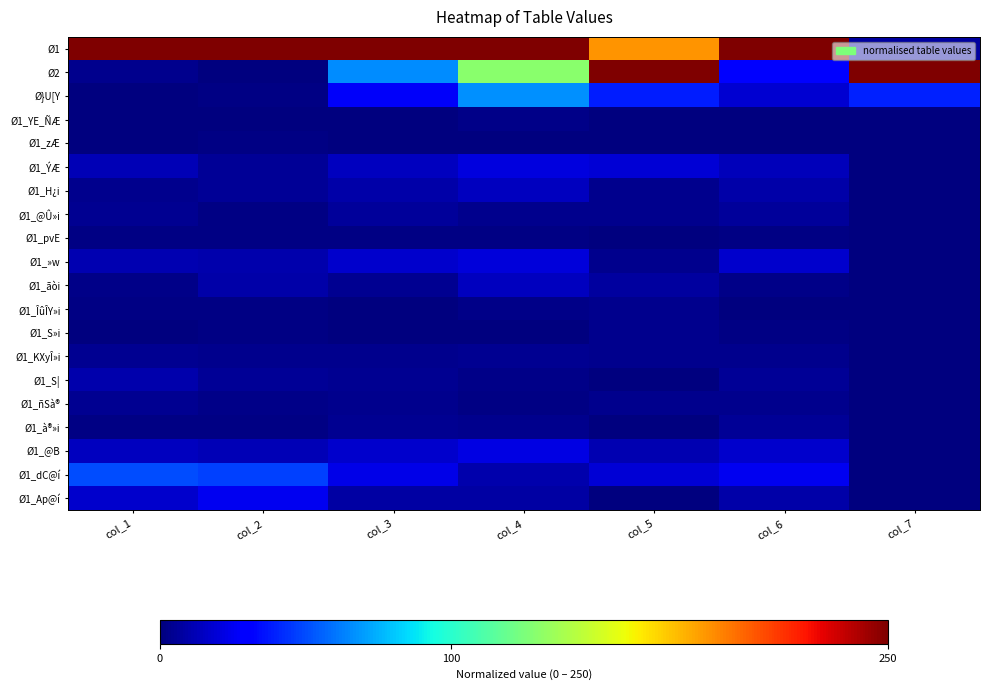

Reading left to right, list all the values displayed in this chart.

Ø1: col_1=250.0	col_2=250.0	col_3=250.0	col_4=250.0	col_5=188.5	col_6=250.0	col_7=7.4
Ø2: col_1=3.6	col_2=0.3	col_3=66.3	col_4=129.6	col_5=250.0	col_6=30.3	col_7=250.0
Ø}U[Y: col_1=0.1	col_2=1.7	col_3=27.2	col_4=67.1	col_5=38.5	col_6=17.9	col_7=39.2
Ø1_YE_ÑÆ: col_1=0.0	col_2=0.0	col_3=0.0	col_4=2.3	col_5=0.0	col_6=0.0	col_7=0.0
Ø1_zÆ: col_1=0.4	col_2=1.6	col_3=0.1	col_4=0.0	col_5=0.0	col_6=0.5	col_7=0.0
Ø1_ÝÆ: col_1=12.2	col_2=4.9	col_3=14.0	col_4=20.8	col_5=19.2	col_6=12.9	col_7=0.0
Ø1_H¿i: col_1=3.0	col_2=5.0	col_3=9.4	col_4=13.9	col_5=3.8	col_6=9.2	col_7=0.0
Ø1_@Û»i: col_1=4.1	col_2=1.7	col_3=5.9	col_4=3.5	col_5=3.8	col_6=6.6	col_7=0.0
Ø1_pvE: col_1=1.8	col_2=1.5	col_3=1.0	col_4=1.2	col_5=0.0	col_6=1.4	col_7=0.0
Ø1_»w: col_1=10.9	col_2=10.7	col_3=17.0	col_4=19.7	col_5=3.8	col_6=17.4	col_7=0.0
Ø1_ãòi: col_1=2.4	col_2=9.4	col_3=4.1	col_4=13.9	col_5=7.7	col_6=2.8	col_7=0.0
Ø1_ÎûÎY»i: col_1=1.5	col_2=1.5	col_3=0.9	col_4=2.3	col_5=3.8	col_6=0.9	col_7=0.0
Ø1_S»i: col_1=0.9	col_2=1.7	col_3=0.9	col_4=0.0	col_5=3.8	col_6=1.2	col_7=0.0
Ø1_KXyÎ»i: col_1=4.6	col_2=3.2	col_3=3.7	col_4=4.6	col_5=3.8	col_6=3.8	col_7=0.0
Ø1_S|: col_1=10.3	col_2=5.8	col_3=4.4	col_4=2.3	col_5=0.0	col_6=5.2	col_7=0.0
Ø1_ñSà®: col_1=4.6	col_2=2.9	col_3=3.1	col_4=1.2	col_5=3.8	col_6=3.7	col_7=0.0
Ø1_à®»i: col_1=1.8	col_2=1.7	col_3=4.9	col_4=3.5	col_5=0.0	col_6=5.6	col_7=0.0
Ø1_@B: col_1=14.2	col_2=12.0	col_3=17.5	col_4=22.0	col_5=11.5	col_6=17.2	col_7=0.0
Ø1_dC@í: col_1=50.7	col_2=47.3	col_3=22.9	col_4=10.4	col_5=19.2	col_6=25.1	col_7=0.0
Ø1_Ap@í: col_1=17.0	col_2=24.4	col_3=8.4	col_4=8.1	col_5=0.0	col_6=9.1	col_7=0.0